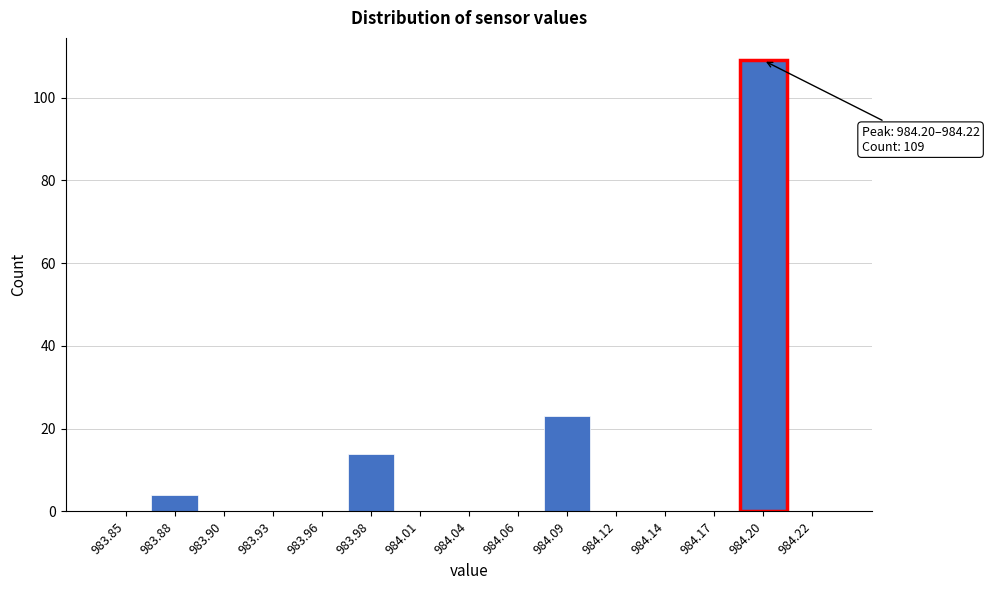

Reading left to right, extract all data points from this chart.

983.85=0	983.88=4	983.90=0	983.93=0	983.96=0	983.98=14	984.01=0	984.04=0	984.06=0	984.09=23	984.12=0	984.14=0	984.17=0	984.20=109	984.22=0